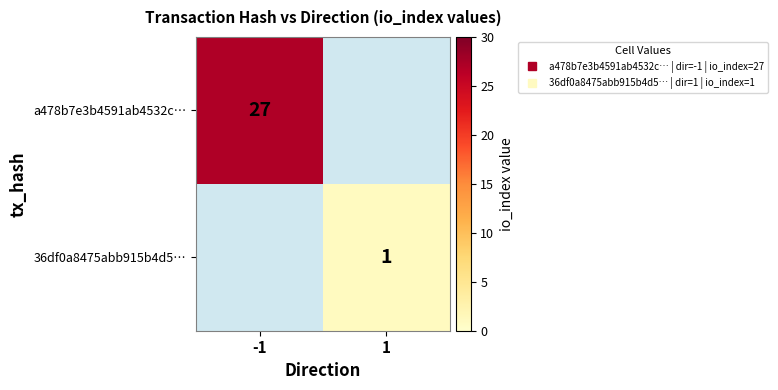

How many series are shown in this chart?

2